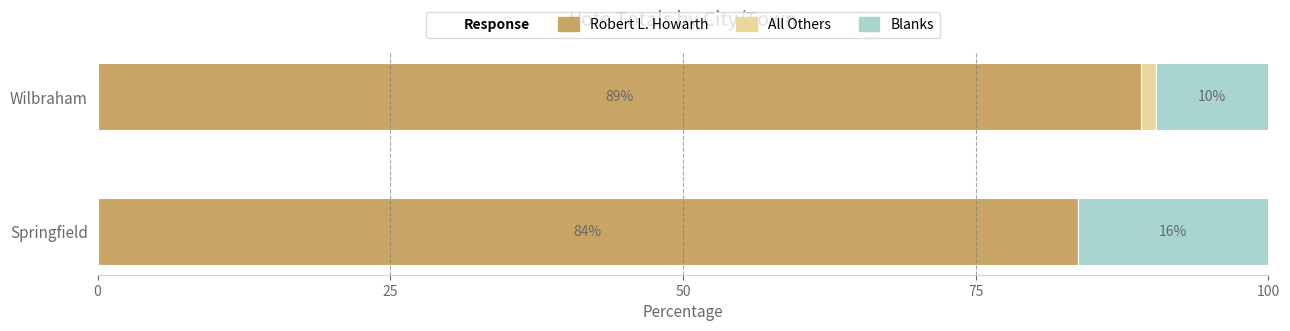

What is the approximate value of Robert L. Howarth at Wilbraham?

89.1